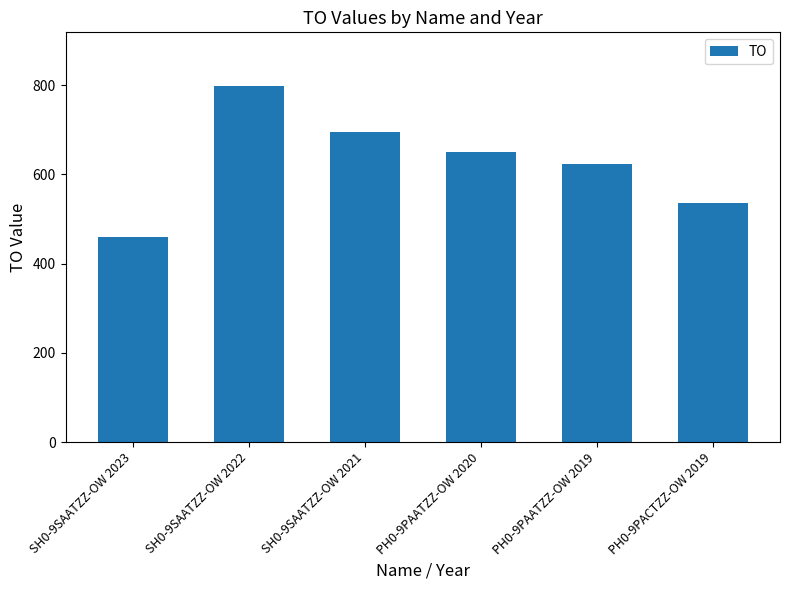

Reading right to left, list all the values displayed in this chart.

PH0-9PACTZZ-OW 2019=537	PH0-9PAATZZ-OW 2019=624	PH0-9PAATZZ-OW 2020=651	SH0-9SAATZZ-OW 2021=696	SH0-9SAATZZ-OW 2022=799	SH0-9SAATZZ-OW 2023=460